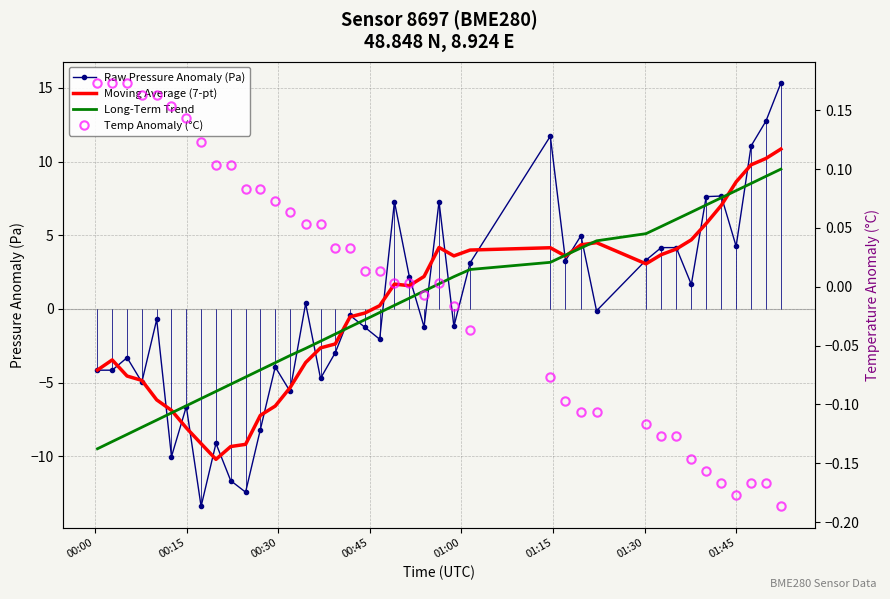

Which series has the widest spread of values?

Raw Pressure Anomaly (Pa)